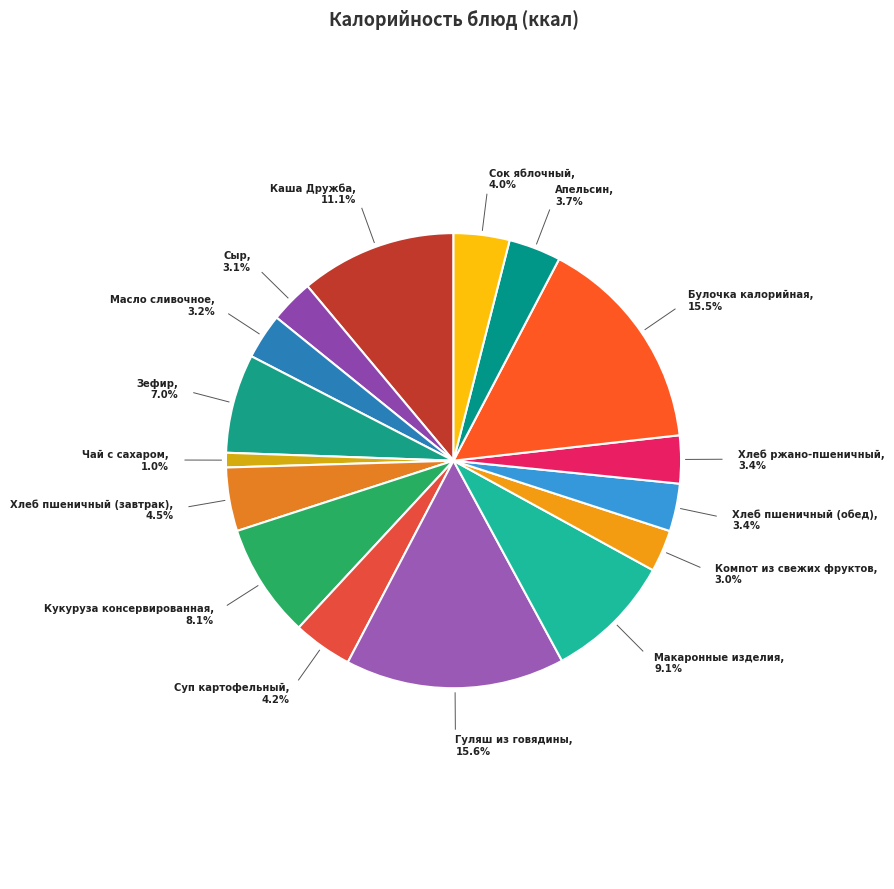

Which slice is the smallest?

Чай с сахаром